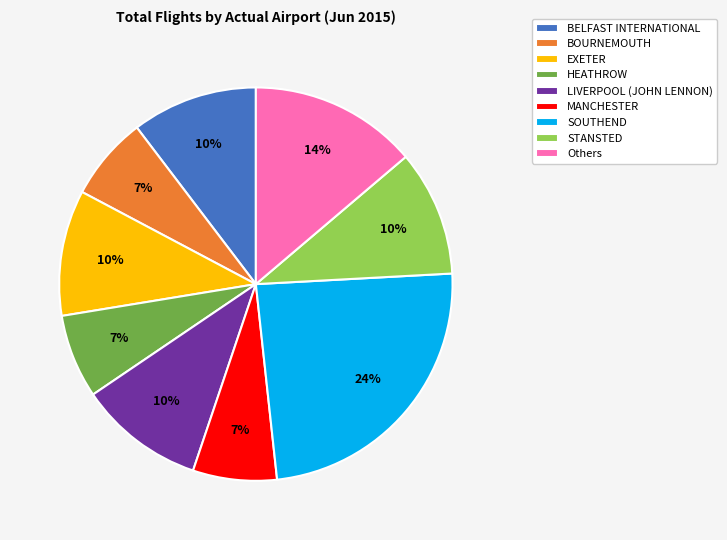

To the nearest percent, what is the combined percentage of HEATHROW and EXETER?

17%